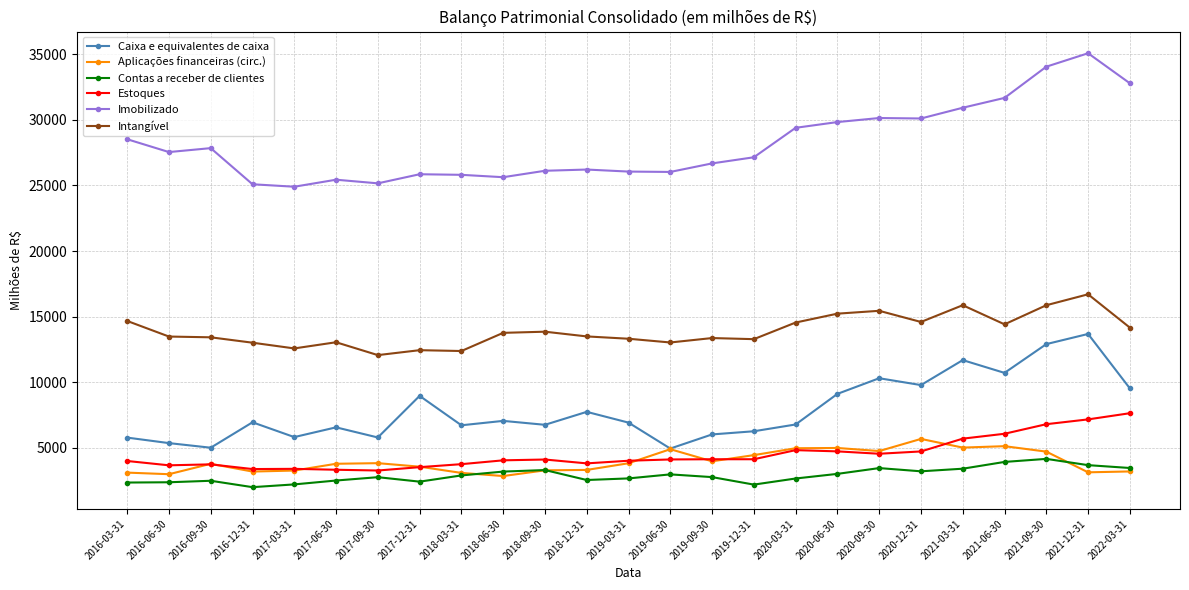

True or false: Intangível has more than 2 interior local peaks.

True